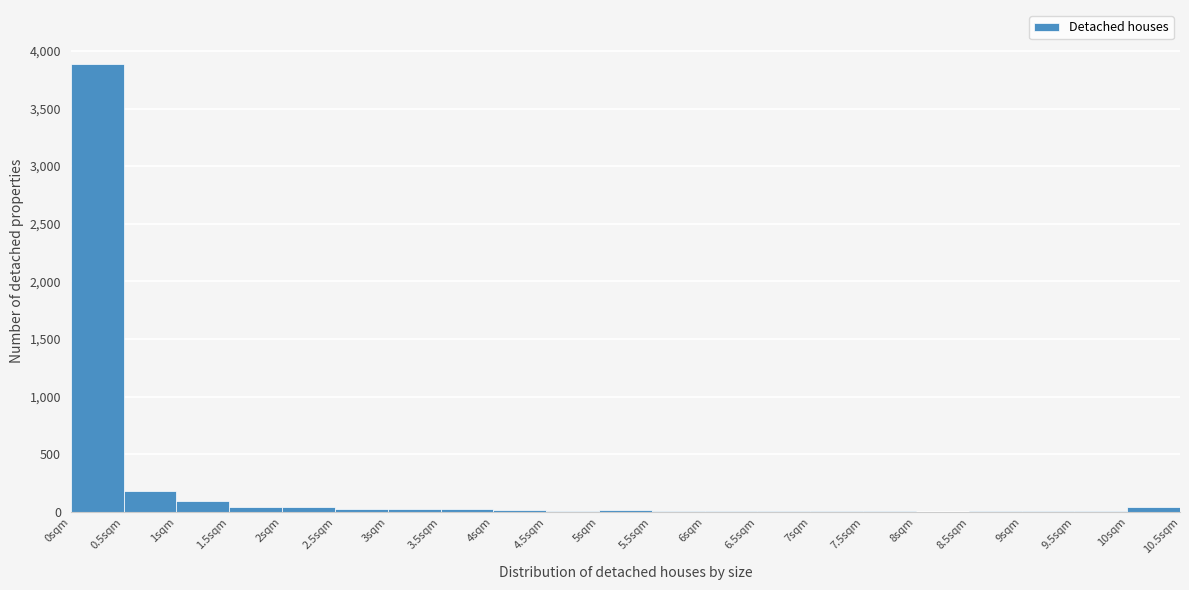

How tall is the bar that spans 0.0 to 0.5 on the x-axis? The values are not printed on the chart, so give them approximately, as read against the axis.

3900